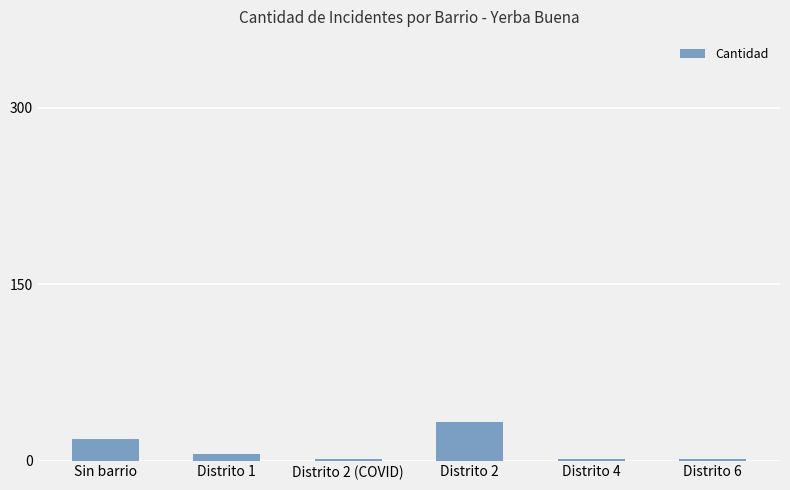

Reading left to right, what are all the values shown in this chart?

Sin barrio=18	Distrito 1=6	Distrito 2 (COVID)=1	Distrito 2=33	Distrito 4=1	Distrito 6=1